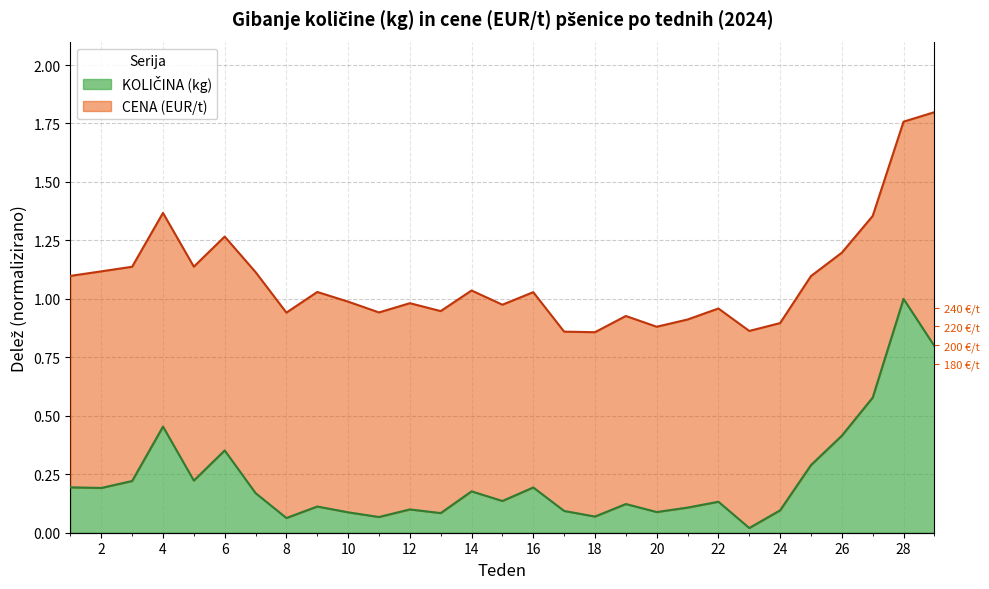

True or false: there are more than 2 points higher than both neighbors.

True